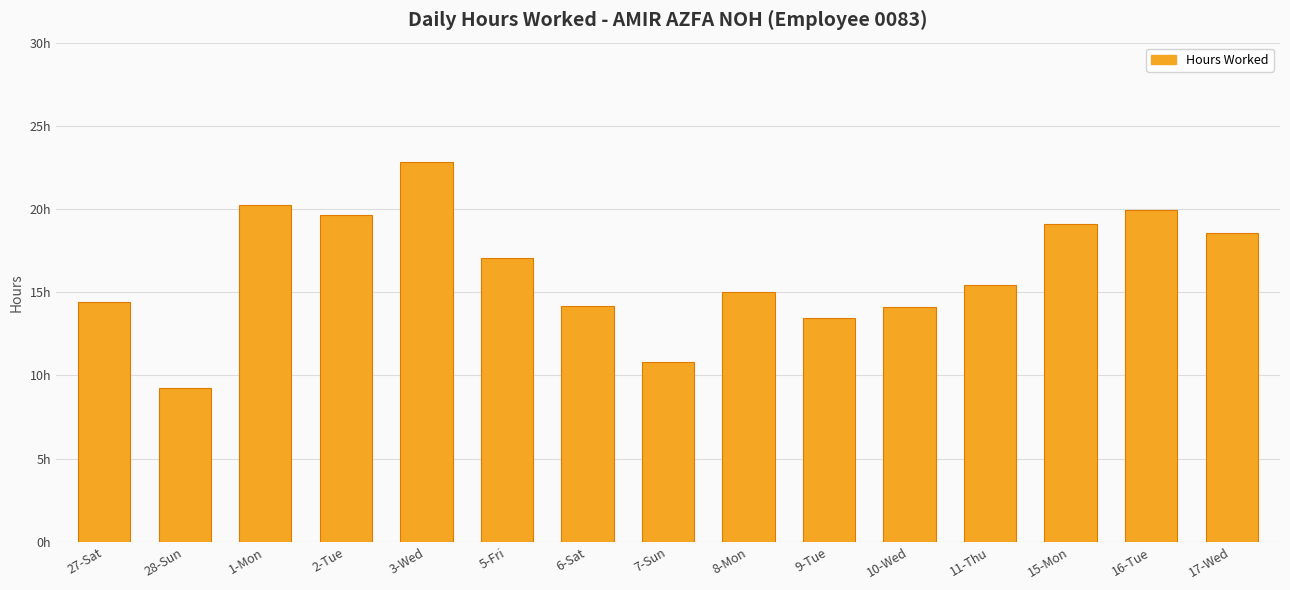

Reading right to left, transcribe all the data shown in this chart.

17-Wed=18.6	16-Tue=20.0	15-Mon=19.1	11-Thu=15.5	10-Wed=14.1	9-Tue=13.5	8-Mon=15.0	7-Sun=10.8	6-Sat=14.2	5-Fri=17.0	3-Wed=22.8	2-Tue=19.6	1-Mon=20.2	28-Sun=9.2	27-Sat=14.4